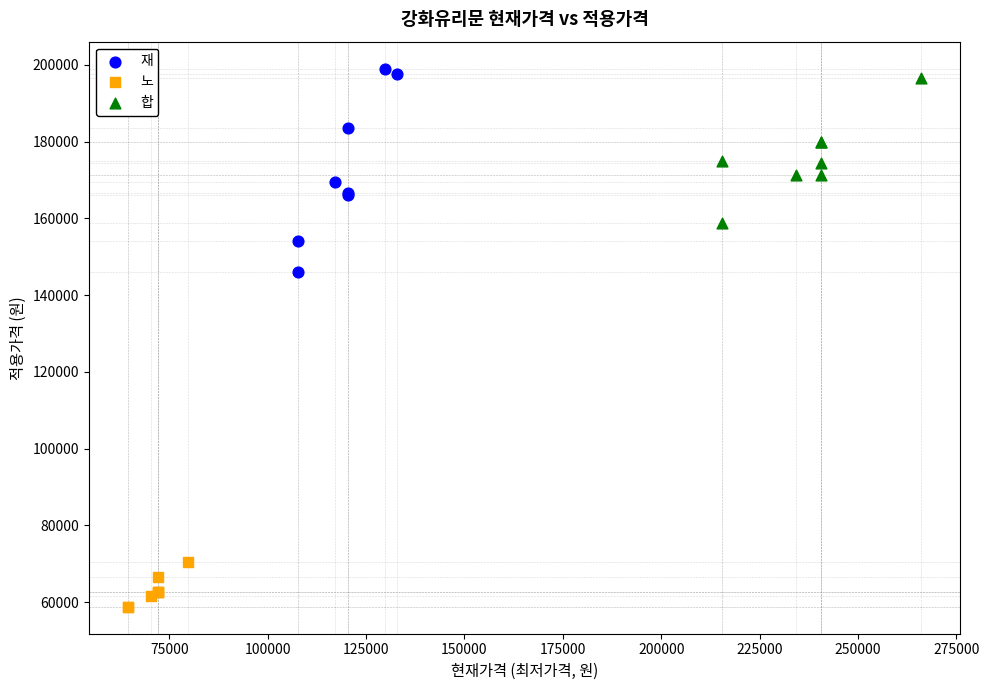

What are all the series names shown in the legend?

재, 노, 합